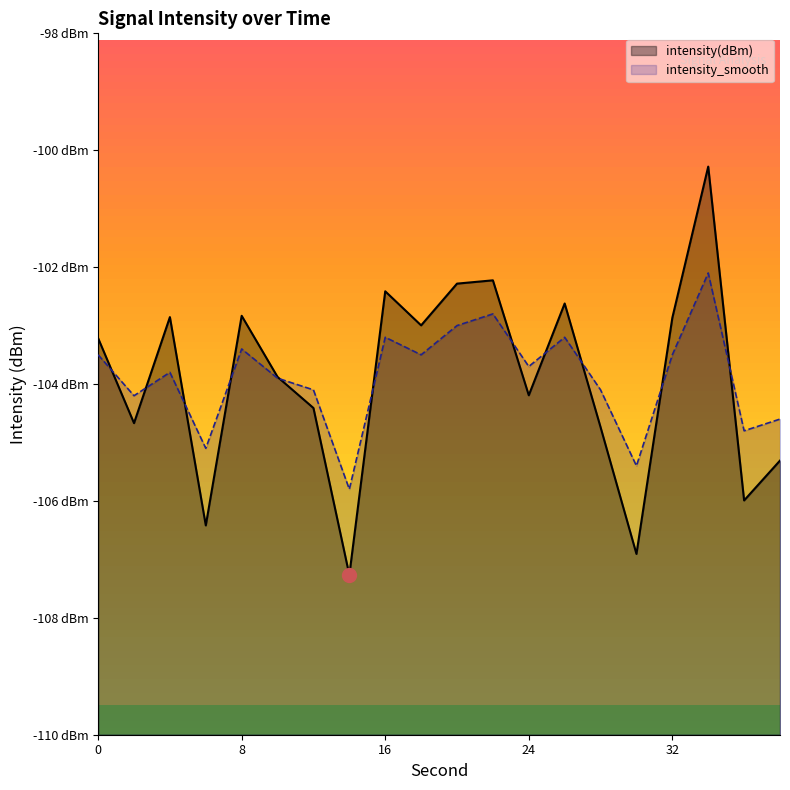

What are all the series names shown in the legend?

intensity(dBm), intensity_smooth